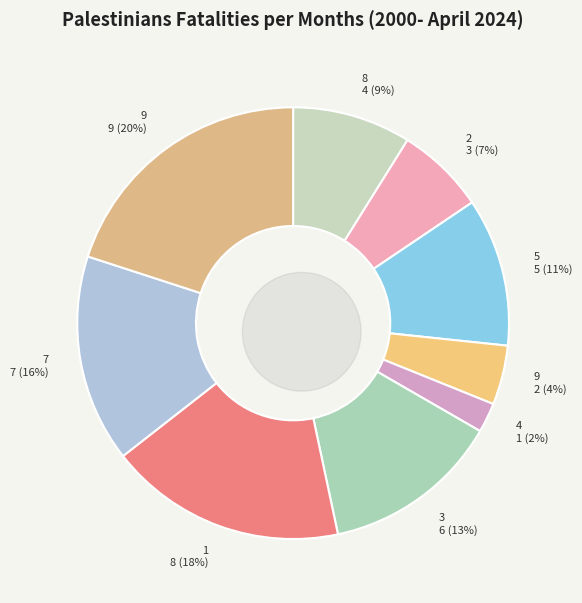

Does 8 represent more than half of the total?

No